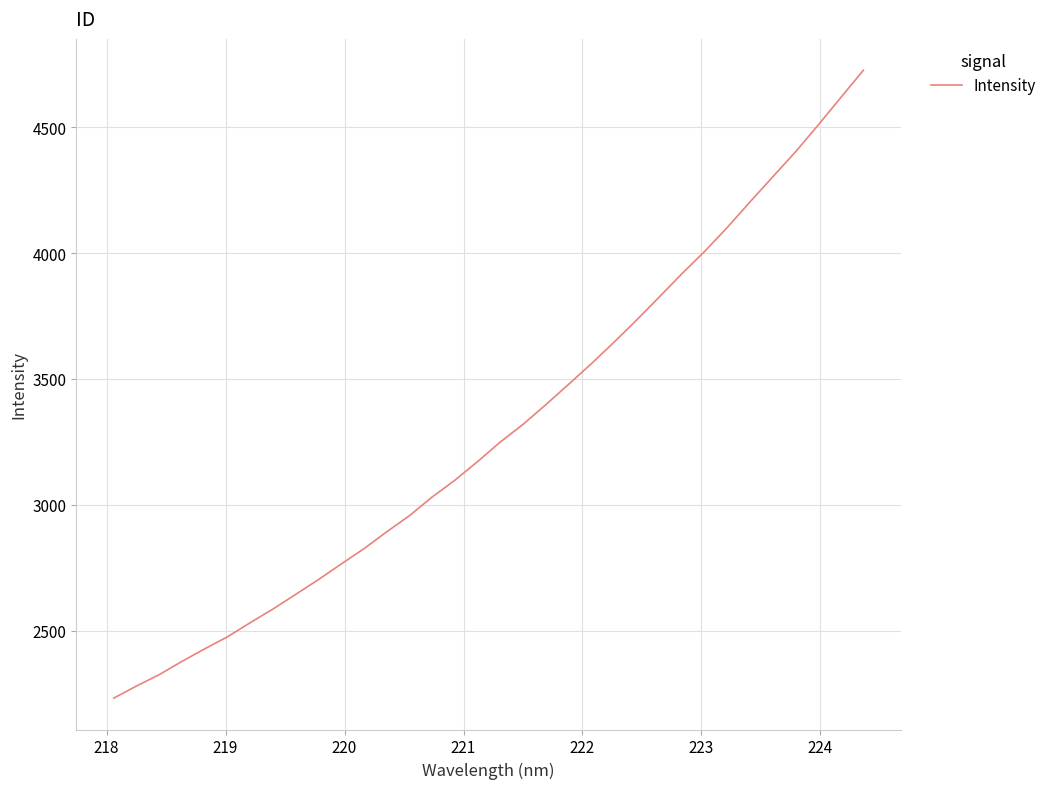

What is the difference between the maximum and minimum values?

2495.0